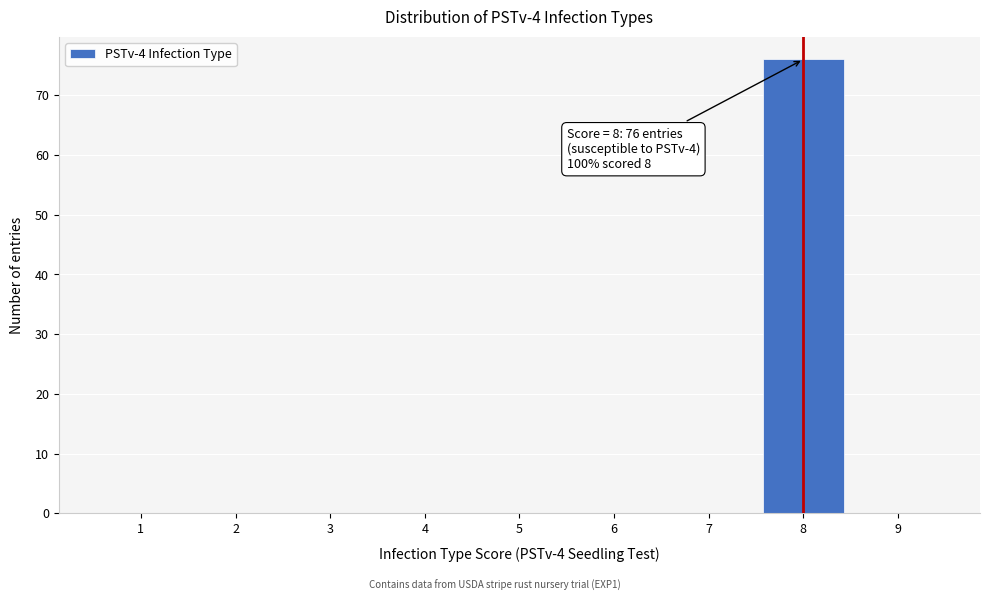

Reading left to right, list all the values displayed in this chart.

1=0	2=0	3=0	4=0	5=0	6=0	7=0	8=76	9=0